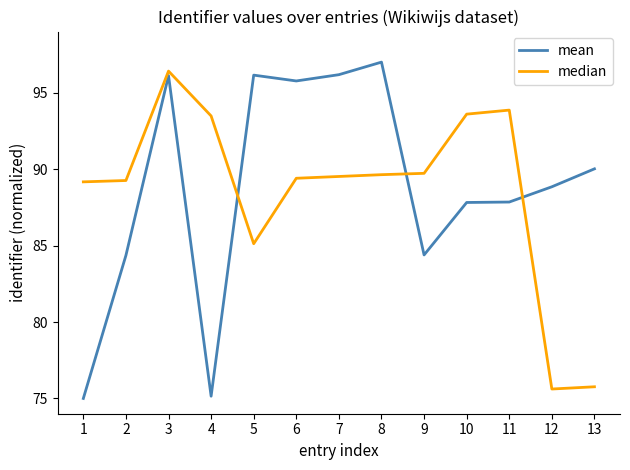

List the series in order of their overall mean, highest first.

mean, median